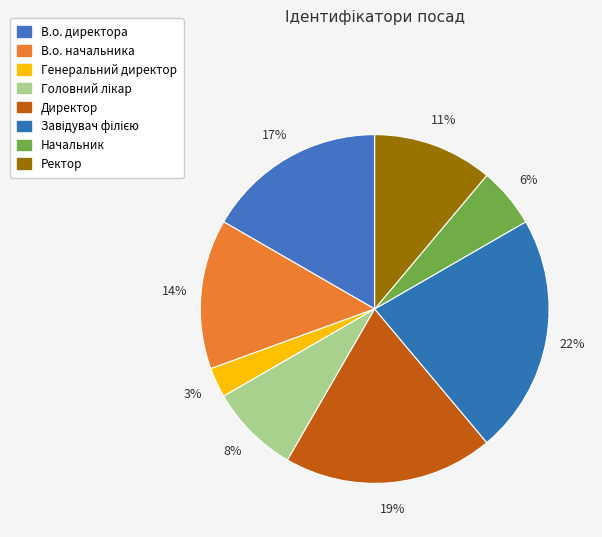

To the nearest percent, what portion does Головний лікар represent?

8%